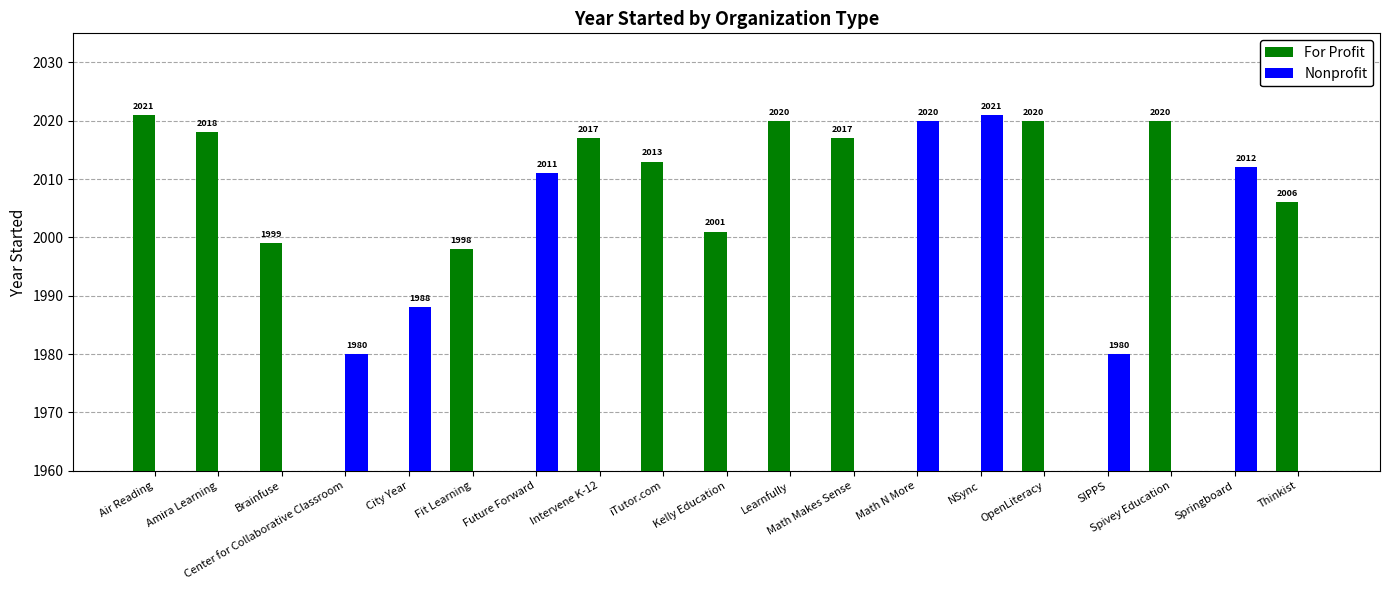

Reading left to right, extract all data points from this chart.

For Profit: 2021	2018	1999	0	0	1998	0	2017	2013	2001	2020	2017	0	0	2020	0	2020	0	2006
Nonprofit: 0	0	0	1980	1988	0	2011	0	0	0	0	0	2020	2021	0	1980	0	2012	0